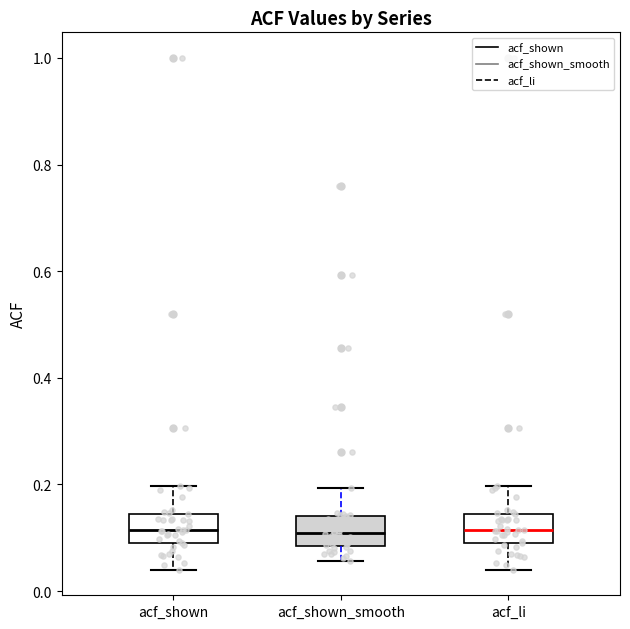

Reading left to right, read every box against the y-axis: the position of its median line, the range the box covers, and the ends of its whiskers. The values are not printed on the chart, so give them approximately, as read against the axis.

acf_shown: median 0.12, box 0.10 to 0.14, whiskers 0.04 to 0.20
acf_shown_smooth: median 0.10, box 0.08 to 0.14, whiskers 0.06 to 0.20
acf_li: median 0.12, box 0.10 to 0.14, whiskers 0.04 to 0.20